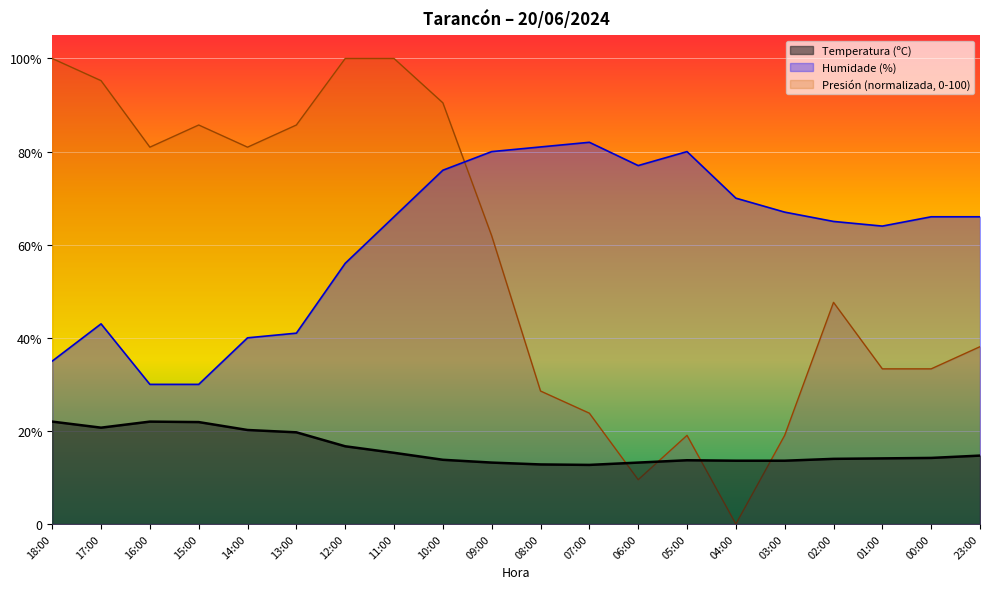

What is the sum of the Humidade (%) values at 05:00 and 00:00?

146.0